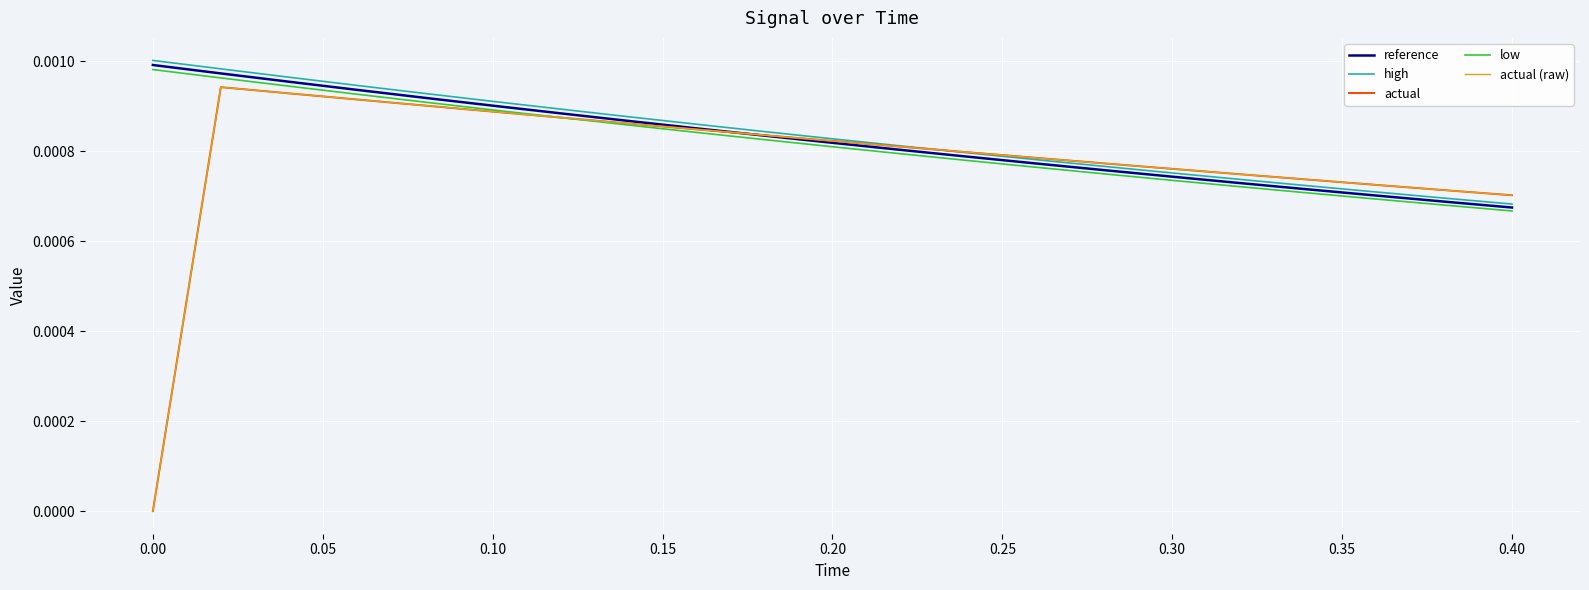

After their last crossing, which series has the higher values: low or actual?

actual